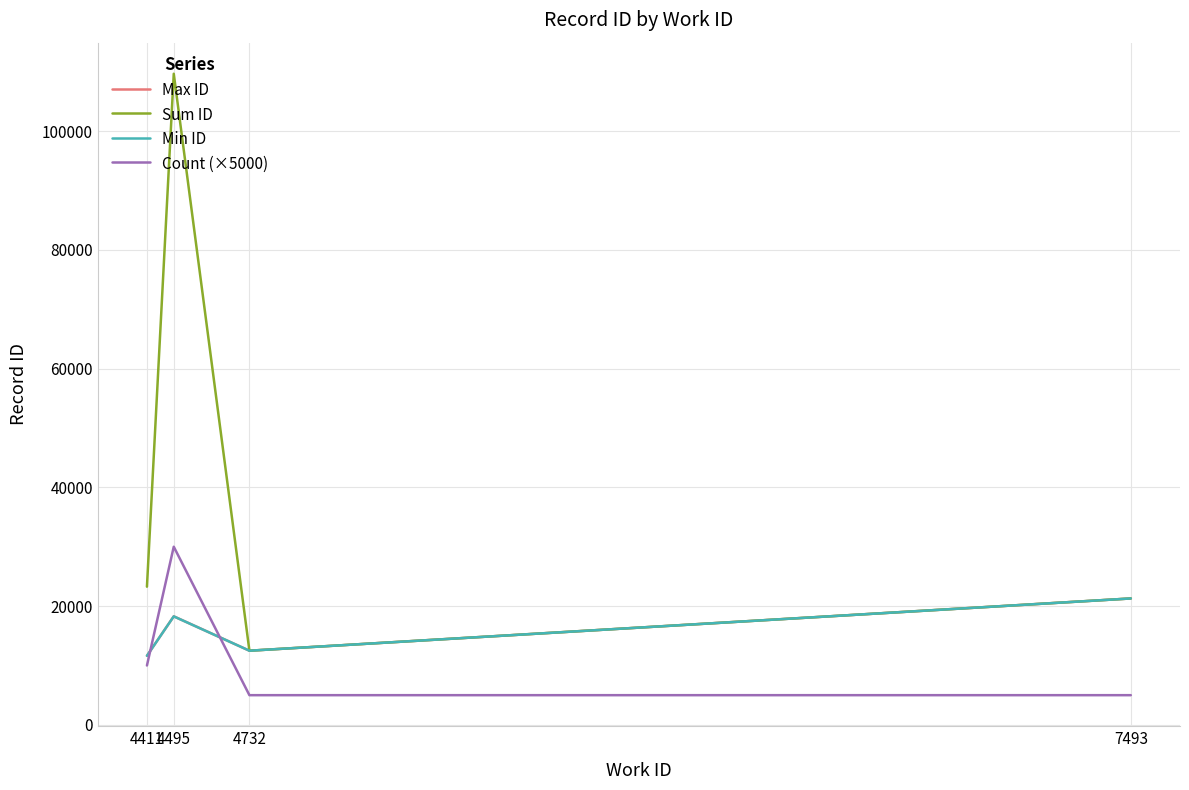

Reading left to right, transcribe all the data shown in this chart.

Max ID: 4411=11637	4495=18280	4732=12489	7493=21289
Sum ID: 4411=23269	4495=109653	4732=12489	7493=21289
Min ID: 4411=11632	4495=18269	4732=12489	7493=21289
Count (×5000): 4411=10000	4495=30000	4732=5000	7493=5000